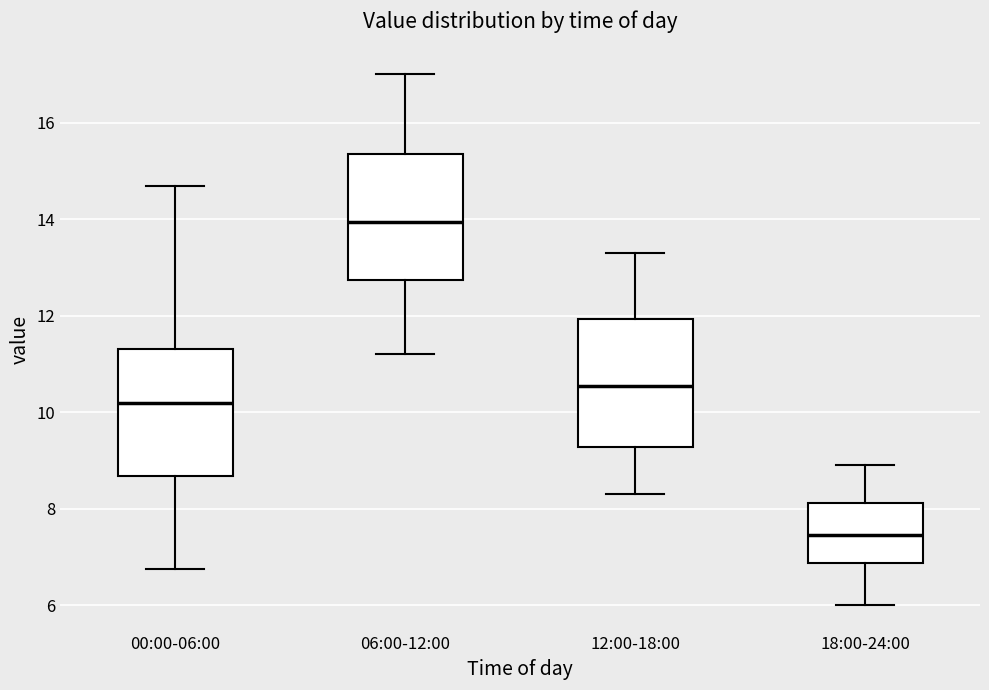

Which box has the lowest median line?

18:00-24:00